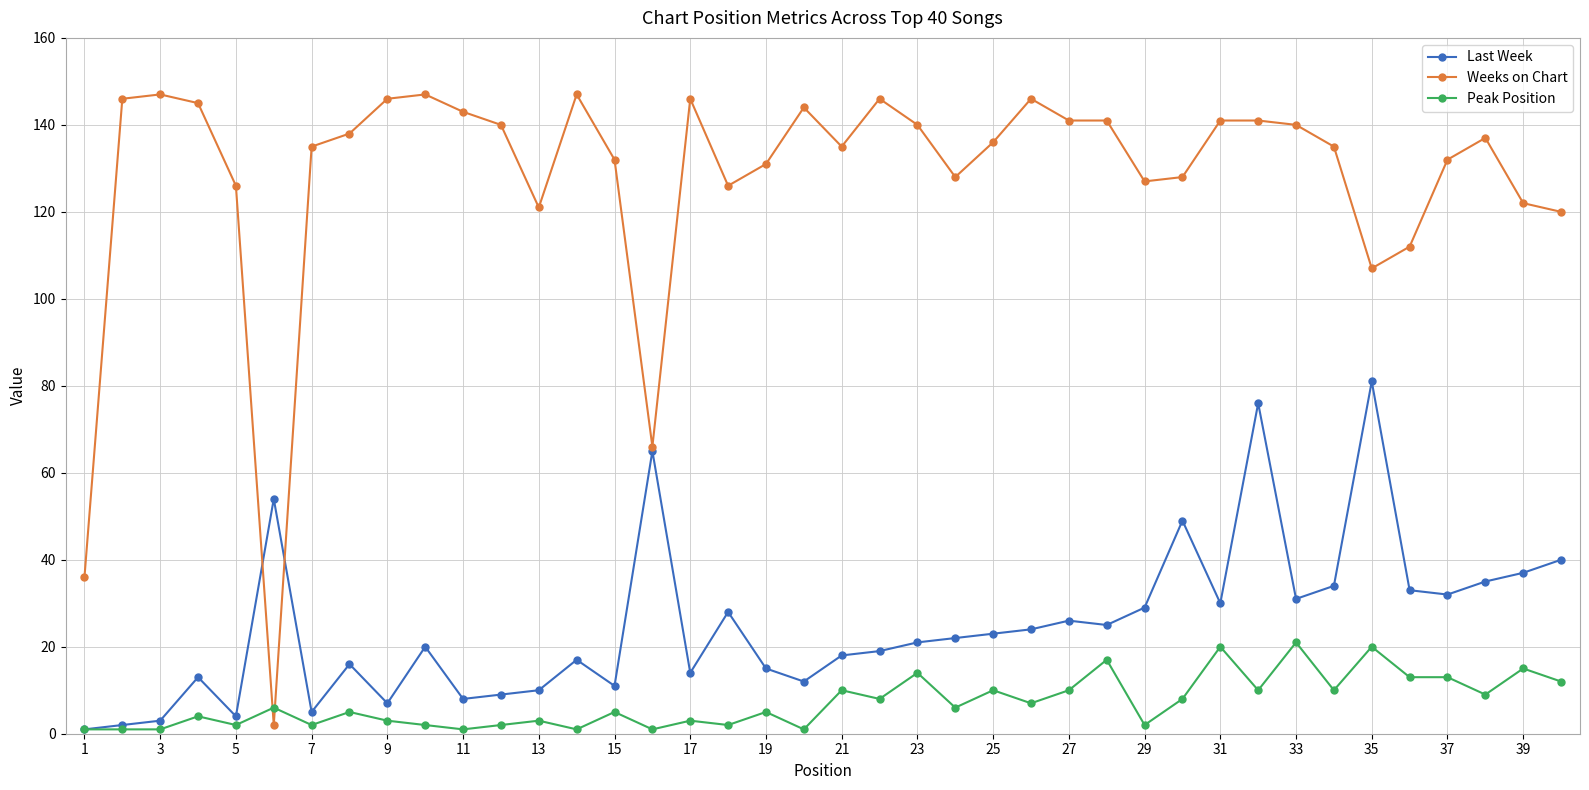

Which series has the widest spread of values?

Weeks on Chart